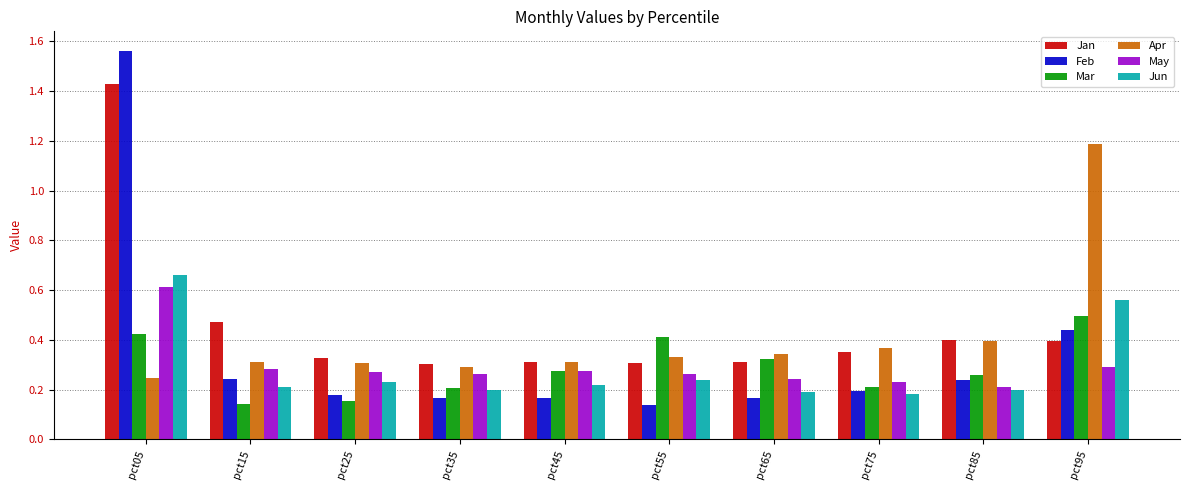

Where is Apr nearest to the value 0?

pct05